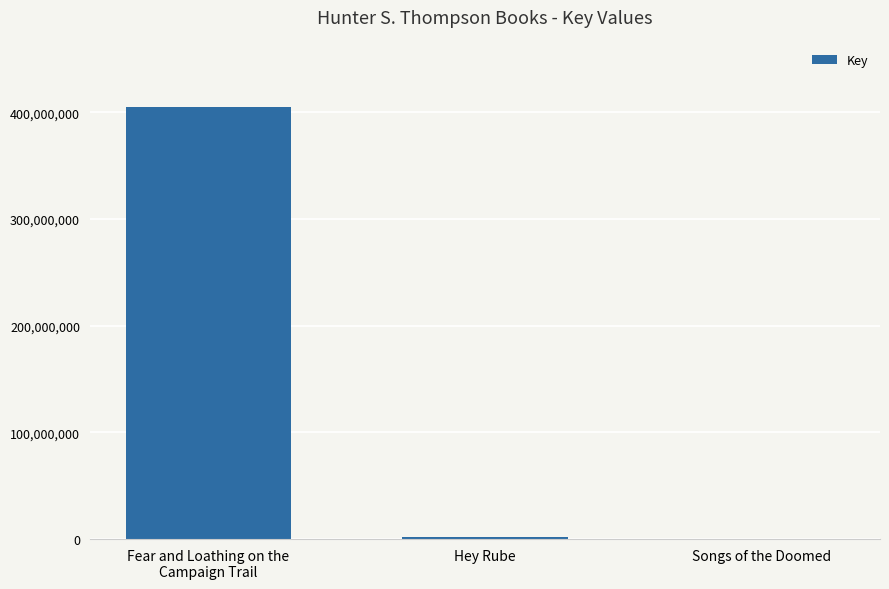

Which label corresponds to the largest value in the chart?

Fear and Loathing on the
Campaign Trail